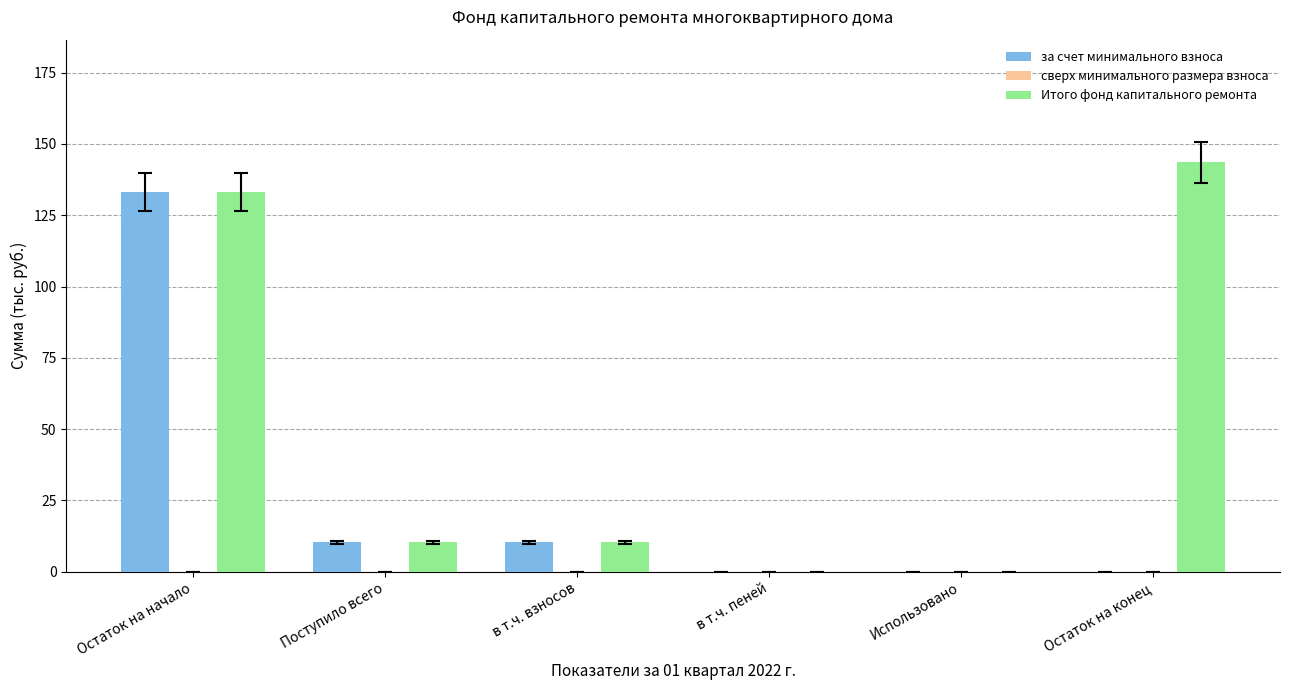

At which category is the sum across all series the highest?

Остаток на начало